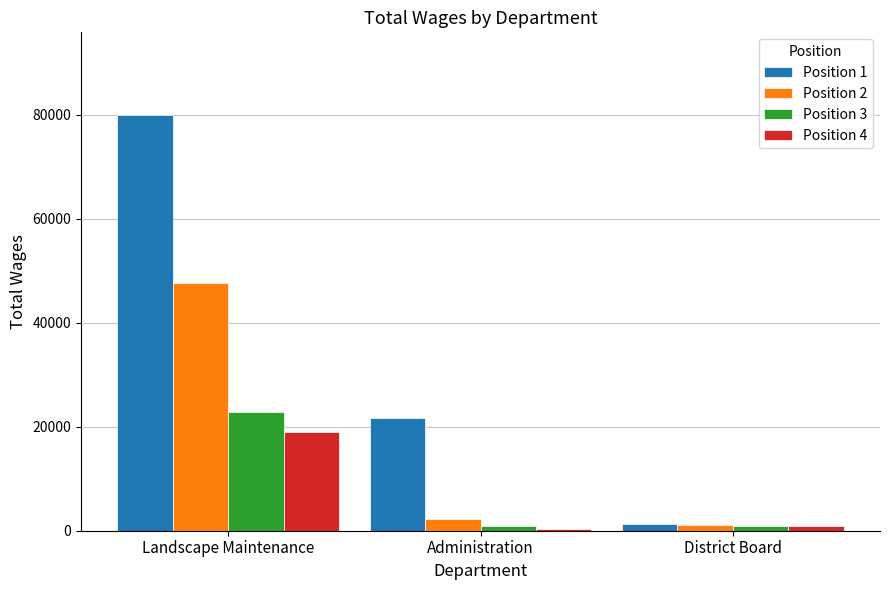

What are all the series names shown in the legend?

Position 1, Position 2, Position 3, Position 4